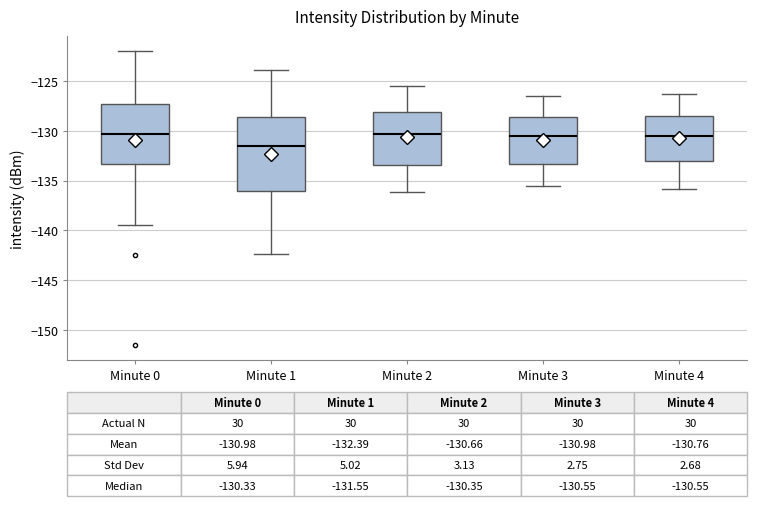

Which box has the lowest median line?

Minute 1